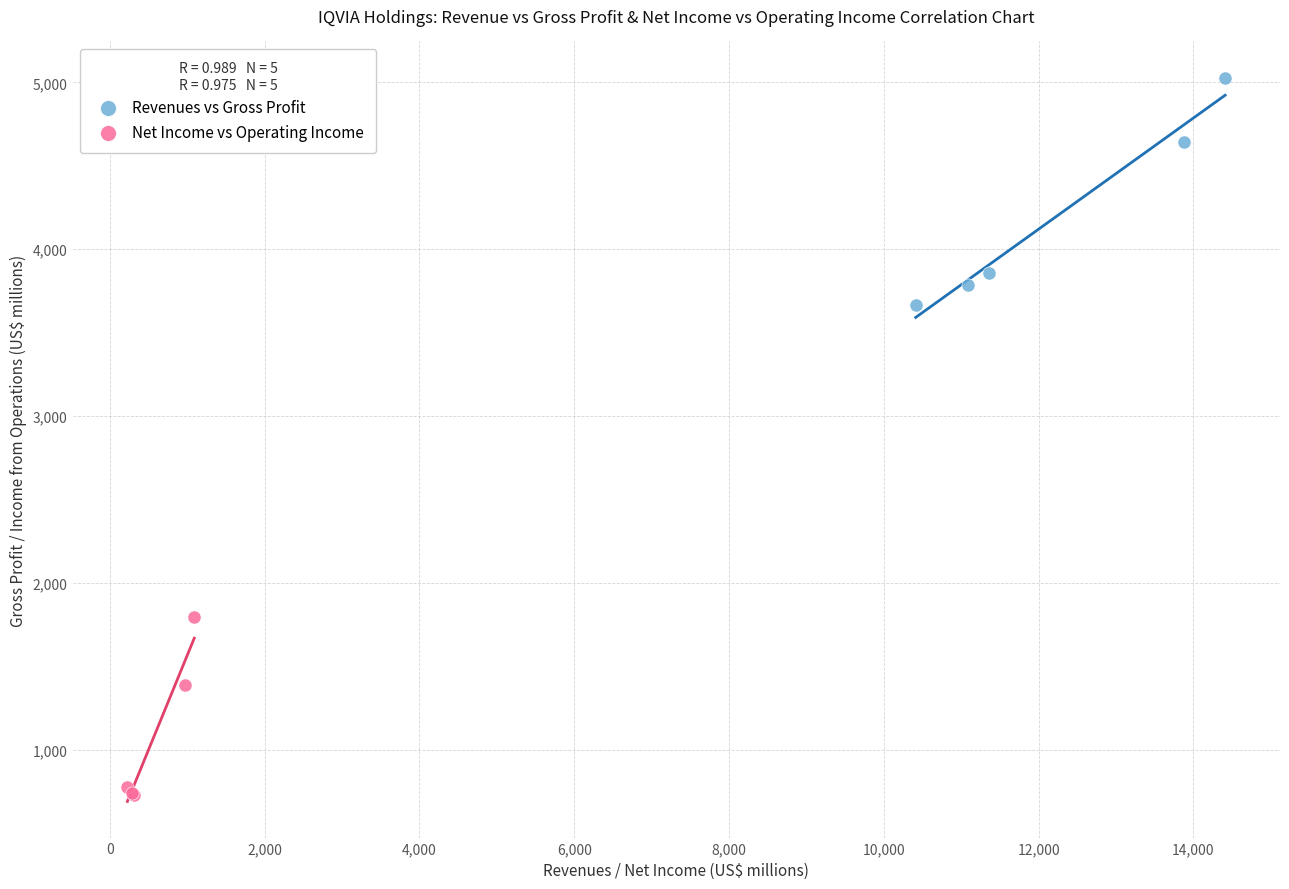

Which series has the widest spread of Y values?

Revenues vs Gross Profit